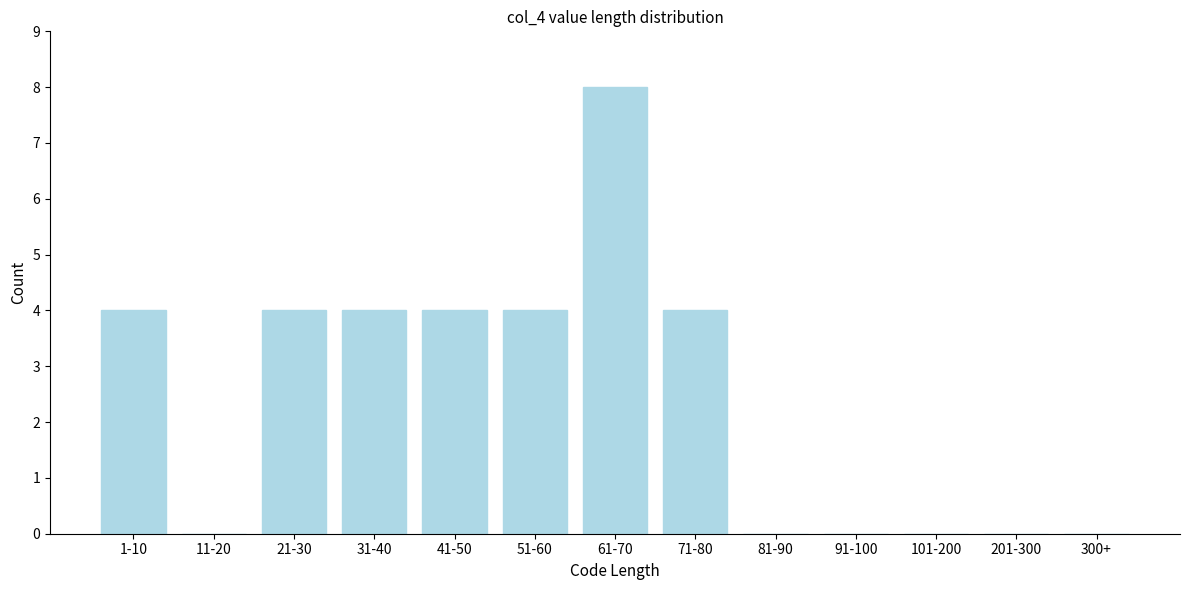

Reading right to left, transcribe all the data shown in this chart.

300+=0	201-300=0	101-200=0	91-100=0	81-90=0	71-80=4	61-70=8	51-60=4	41-50=4	31-40=4	21-30=4	11-20=0	1-10=4